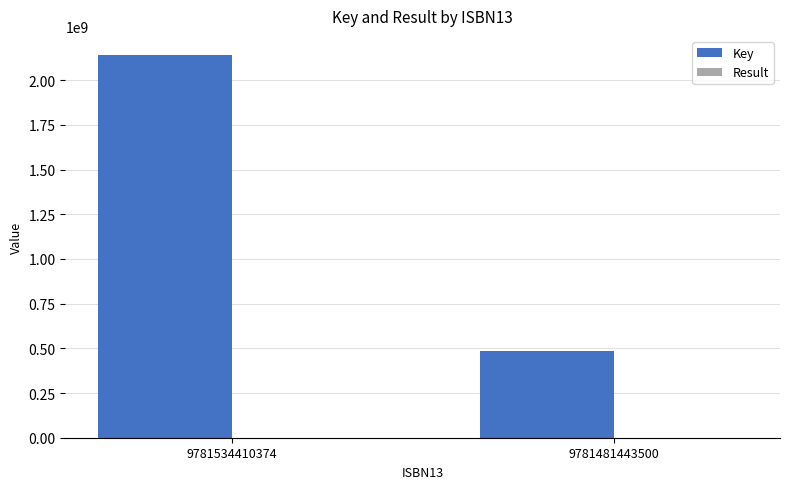

Which series has the largest total across all categories?

Key